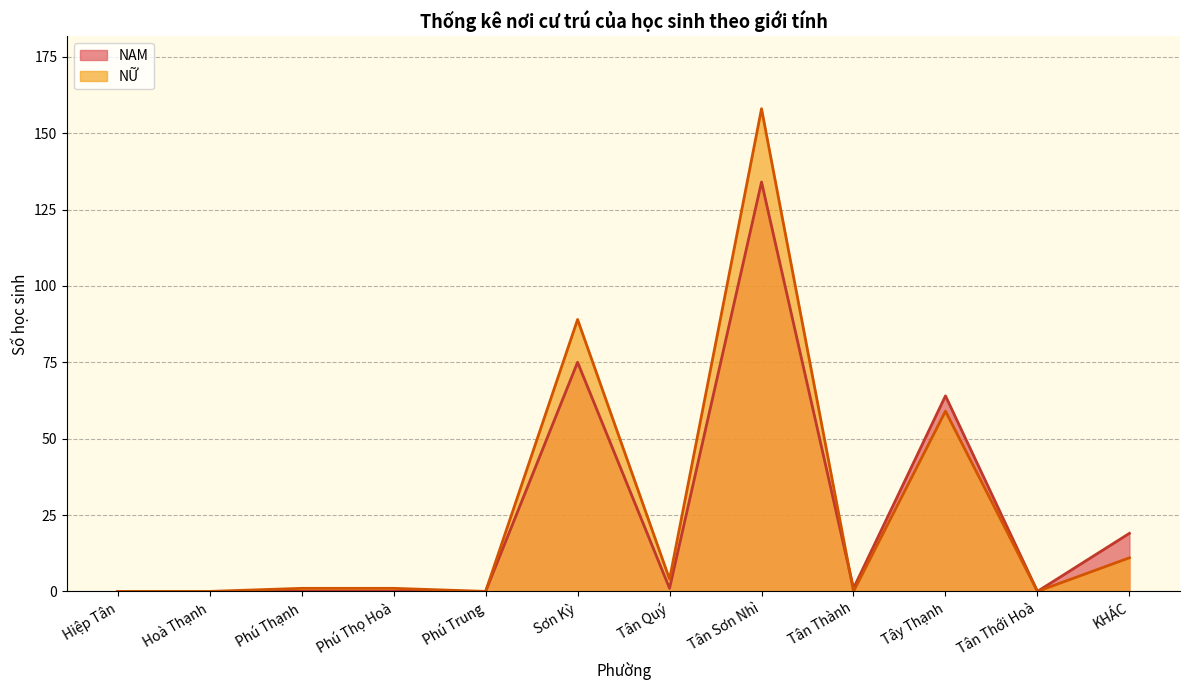

Where is the first local minimum for NAM?

Tân Quý